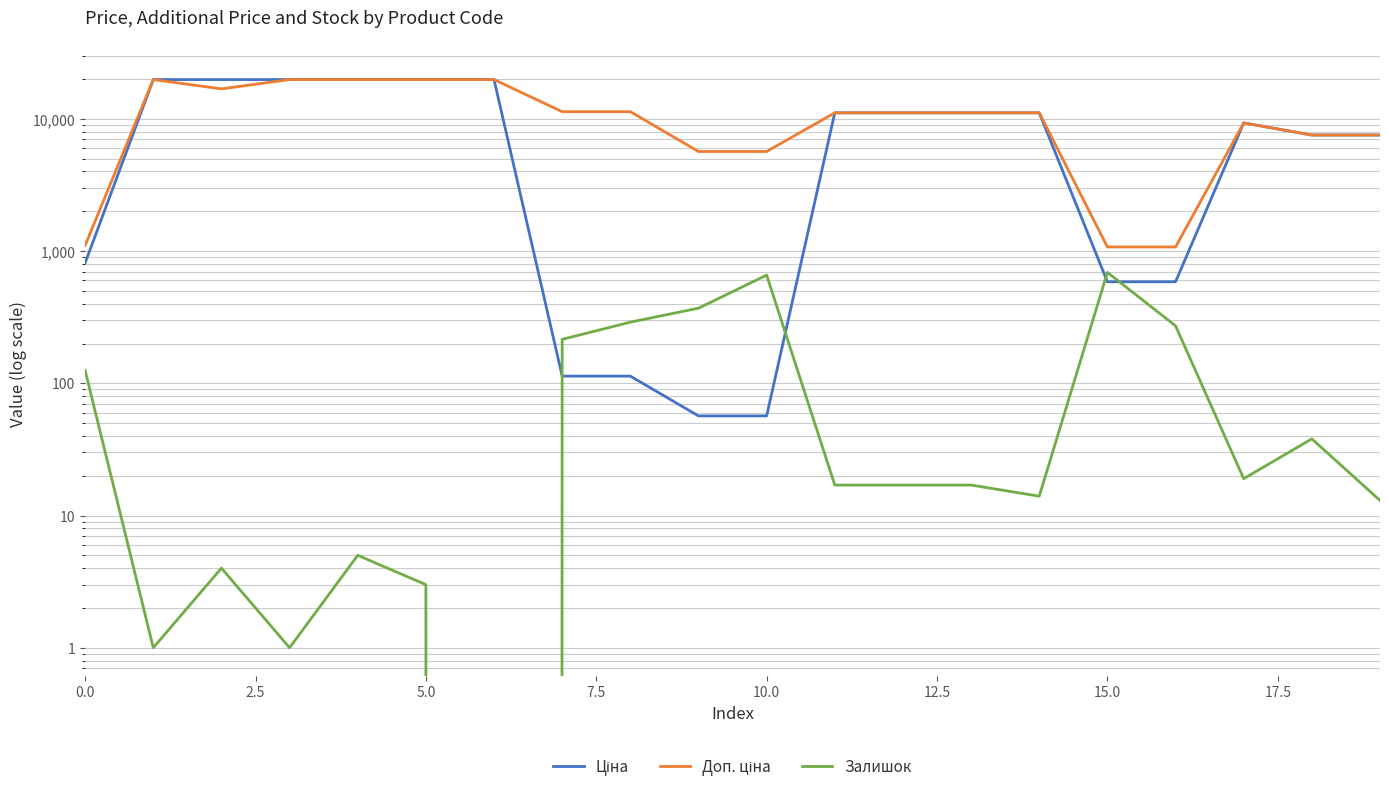

What is the sum of the Залишок values at 12 and 13?

34.0